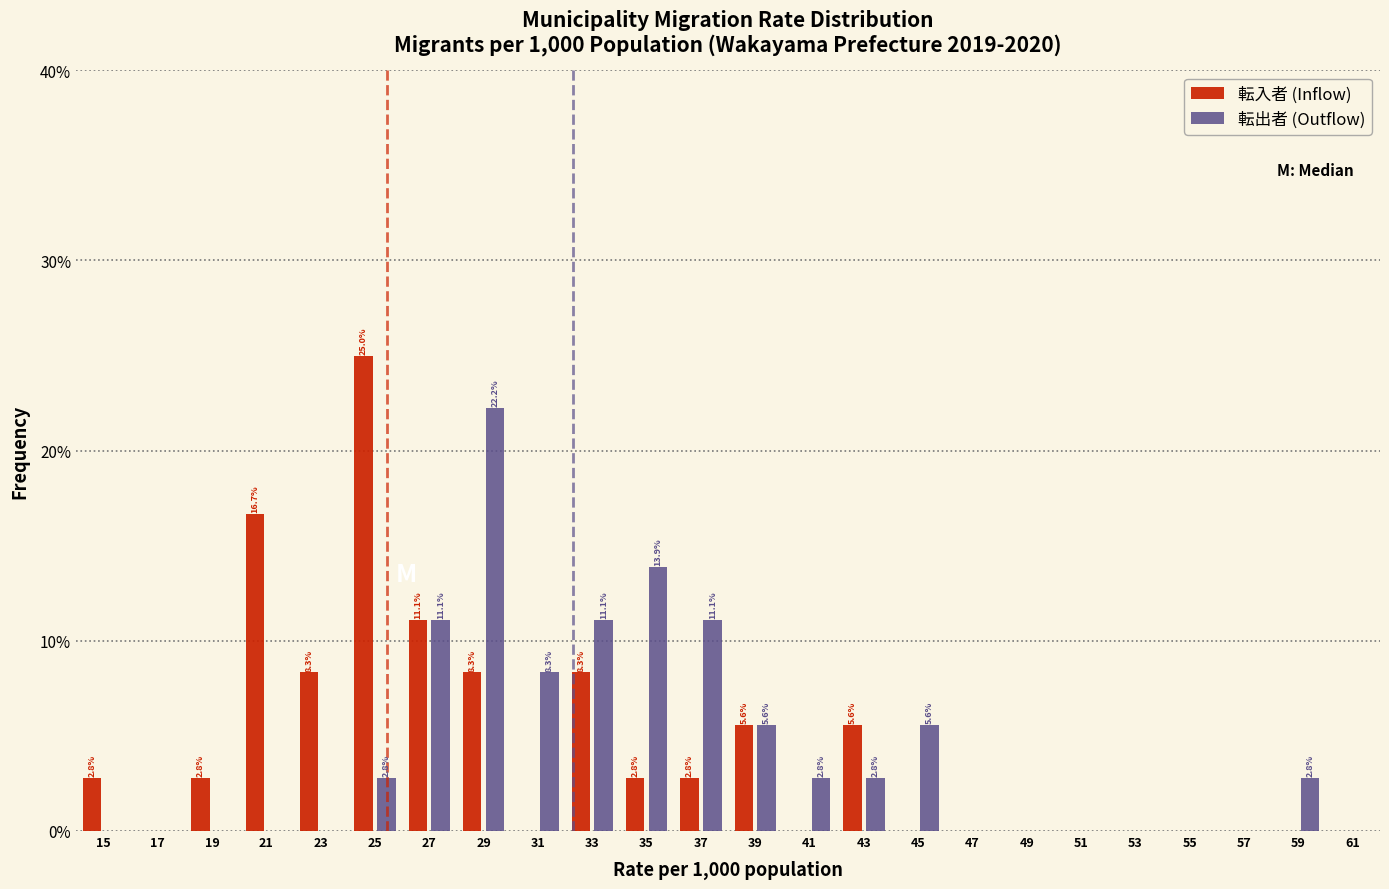

In the 転出者 (Outflow) series, which range on the x-axis has the tallest bar?

28 to 30